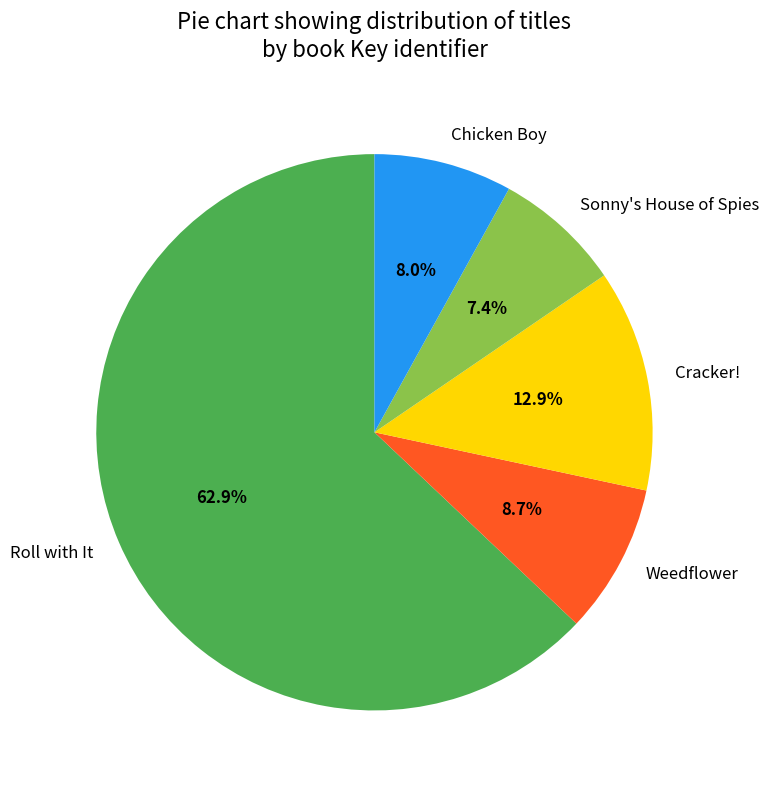

To the nearest percent, what is the combined percentage of Chicken Boy and Cracker!?

21%